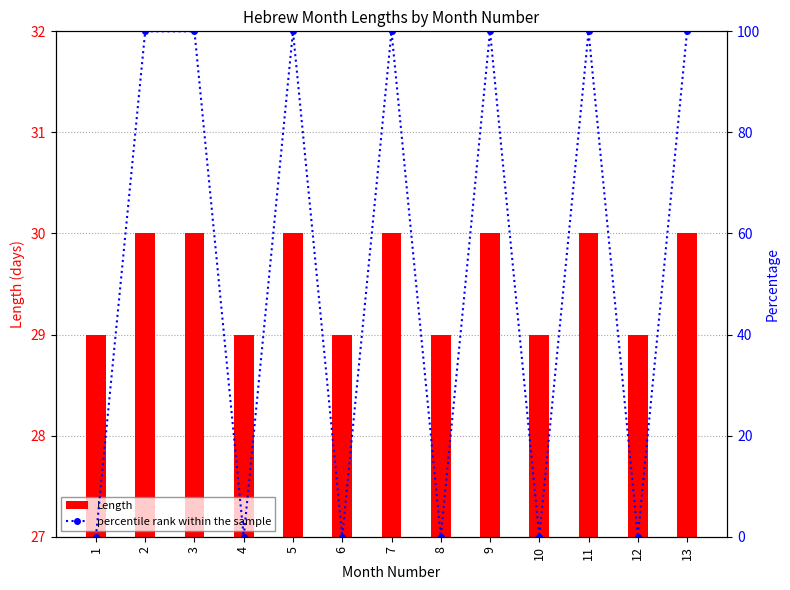

What is the maximum value for Length?

30